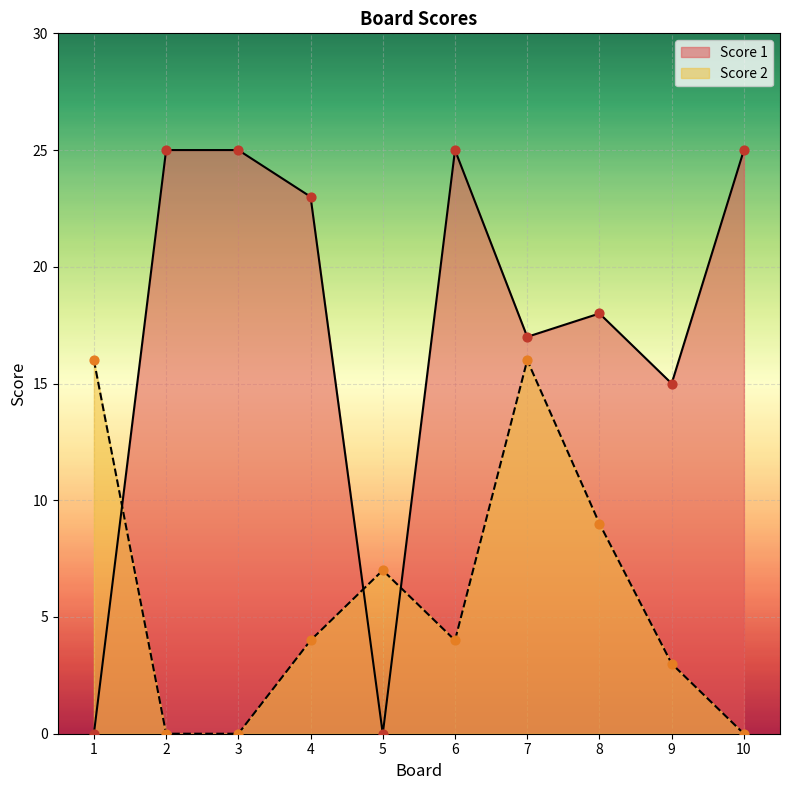

Which series has the largest total across all categories?

Score 1